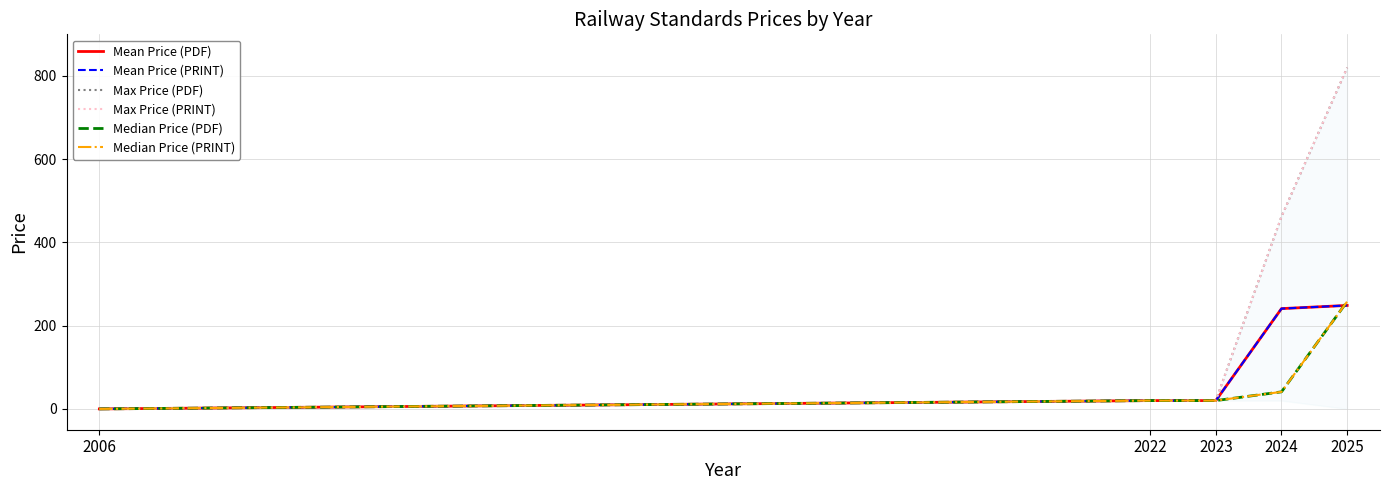

True or false: Max Price (PRINT) has a value of 0.0 at 2006.

True